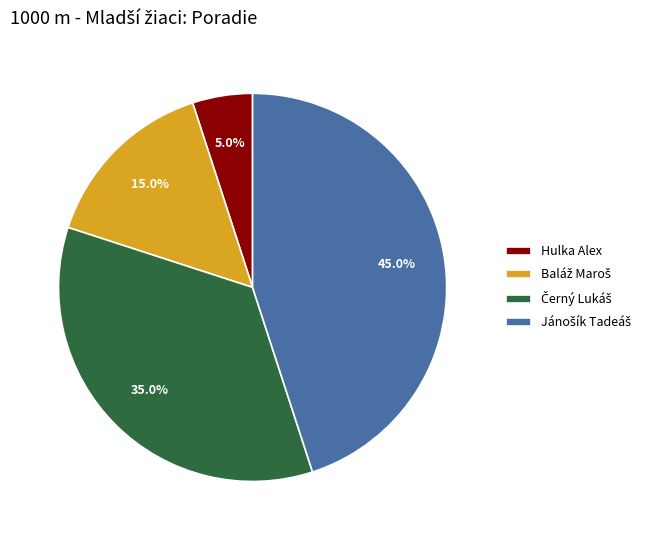

How many slices are in this pie chart?

4